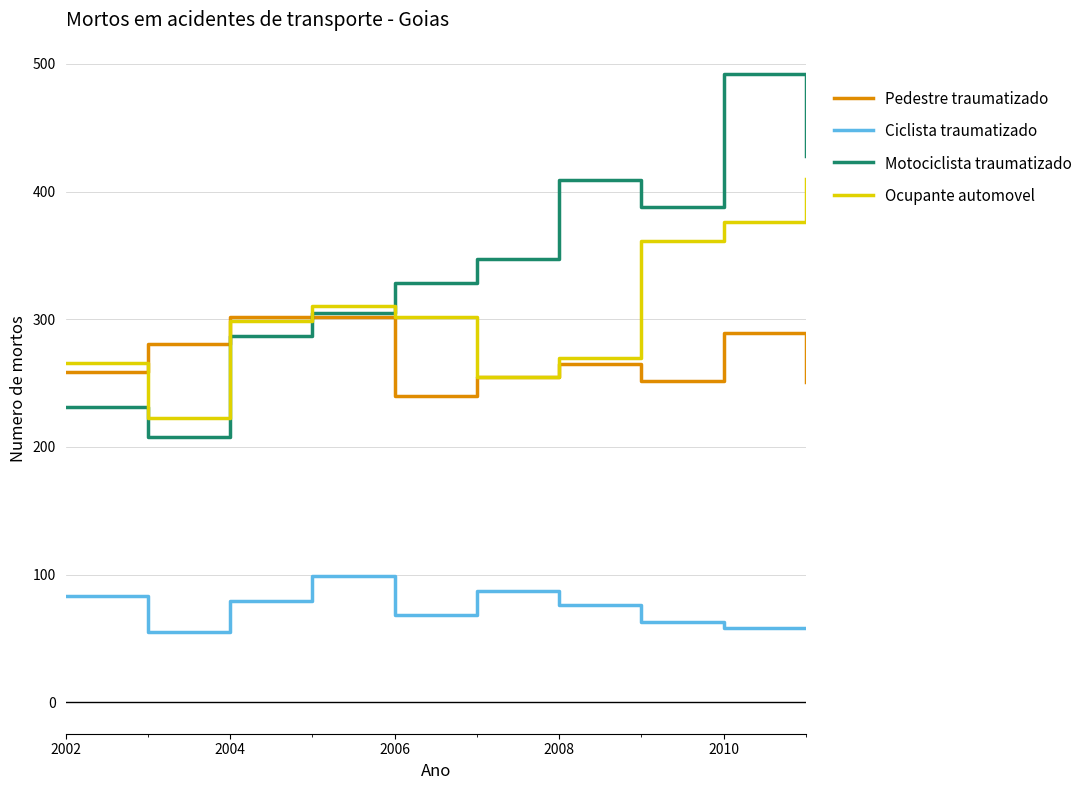

True or false: Pedestre traumatizado and Ciclista traumatizado intersect in this chart.

False